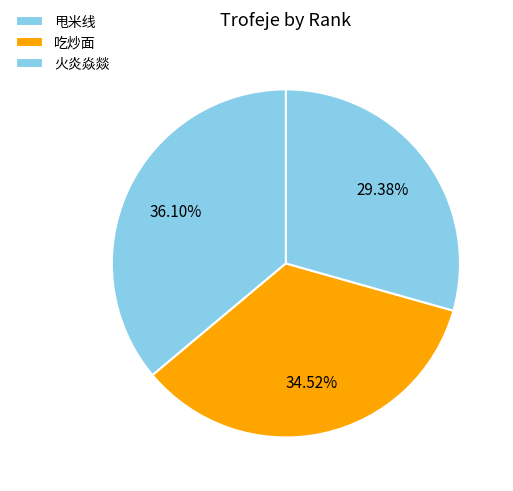

How many segments does this pie chart have?

3